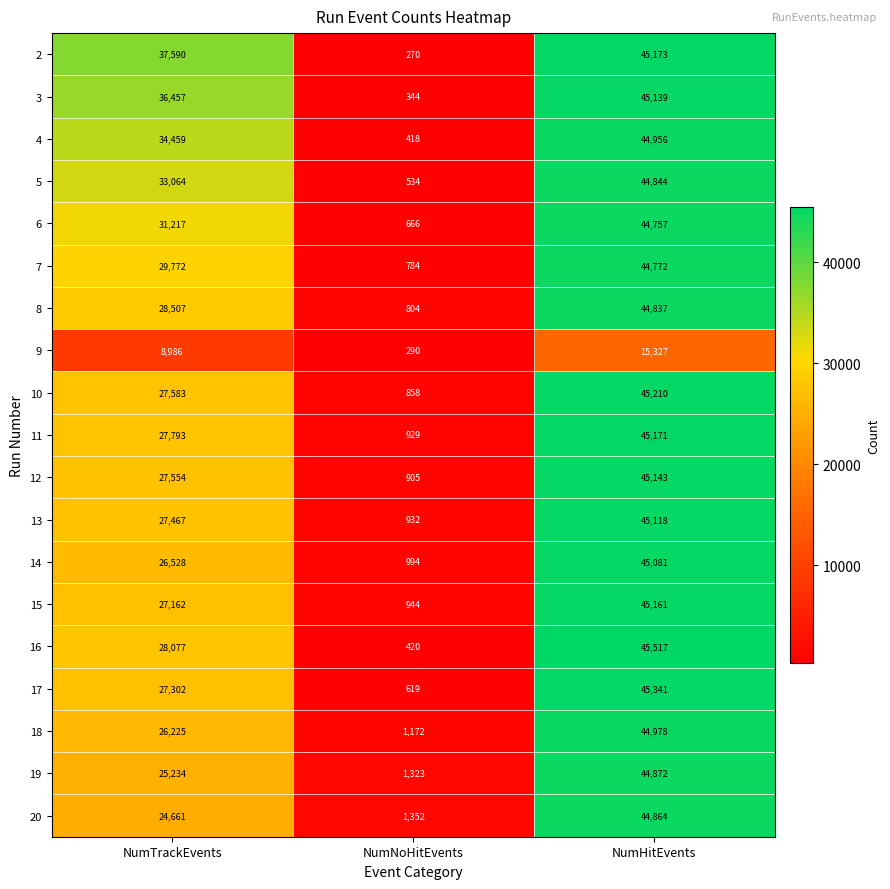

What is the spread (max minus min) of values at NumTrackEvents?

28604